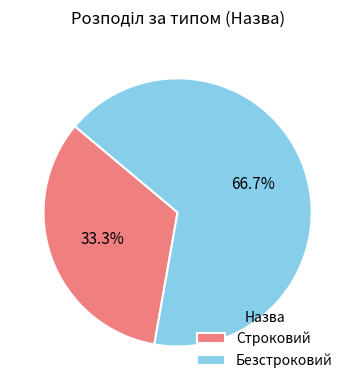

The Строковий slice represents 33% of the pie. True or false?

True